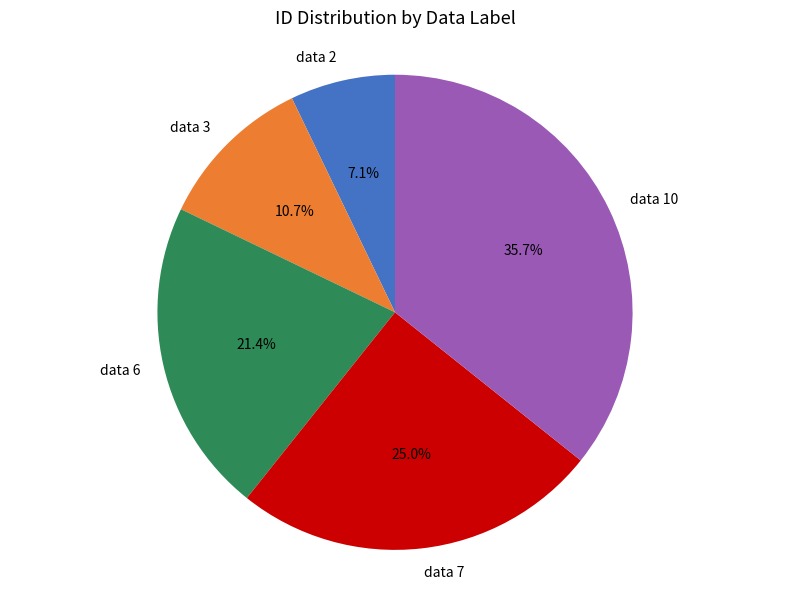

To the nearest percent, what is the average slice percentage?

20%